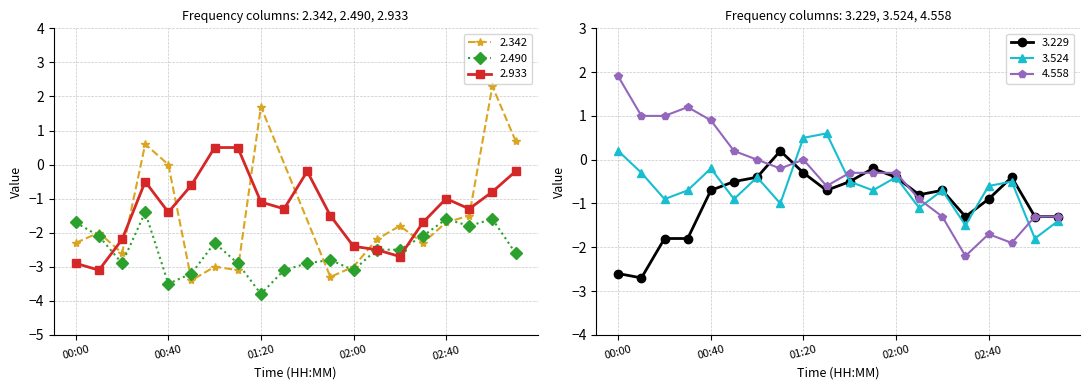

Which series has the widest spread of values?

4.558